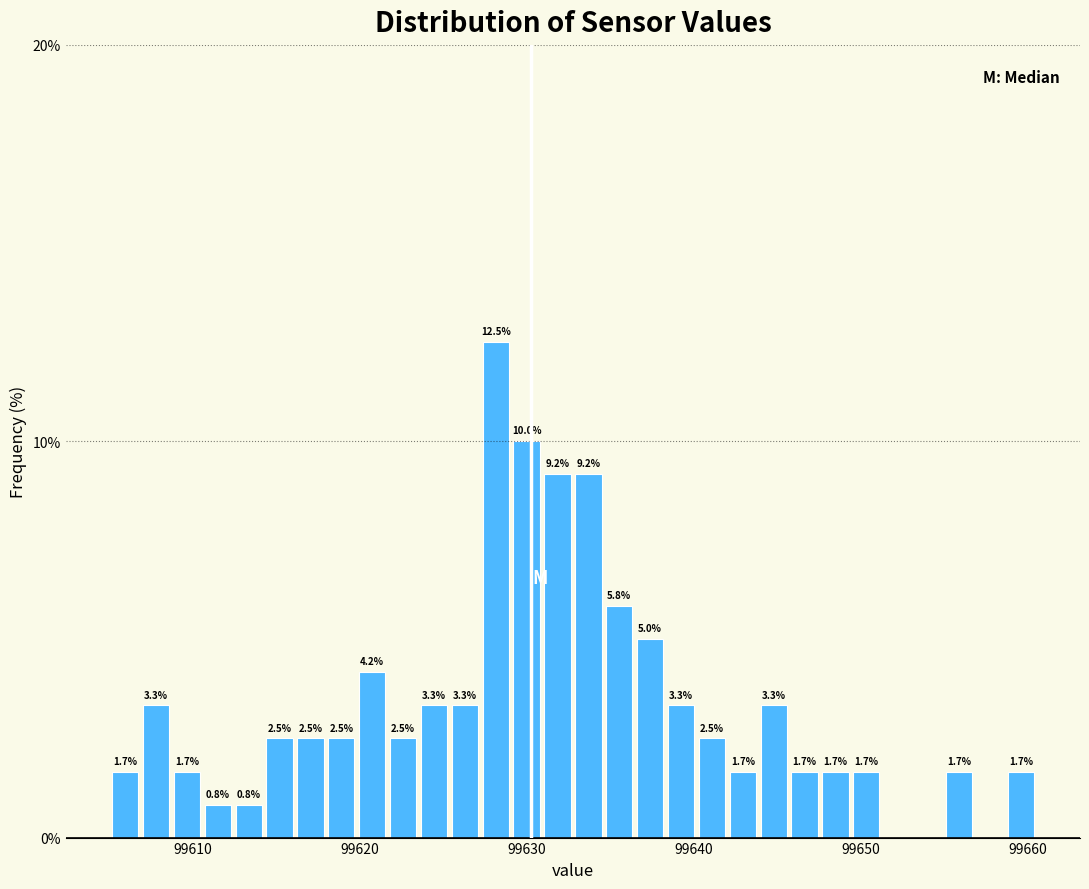

Read against the x-axis, roughly where is the centre of the tallest bar?

99628